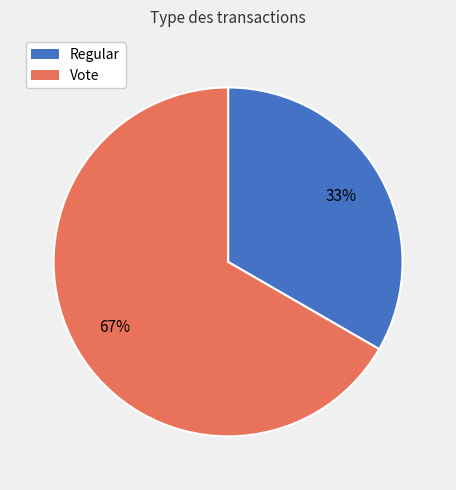

To the nearest percent, what is the combined percentage of Regular and Vote?

100%